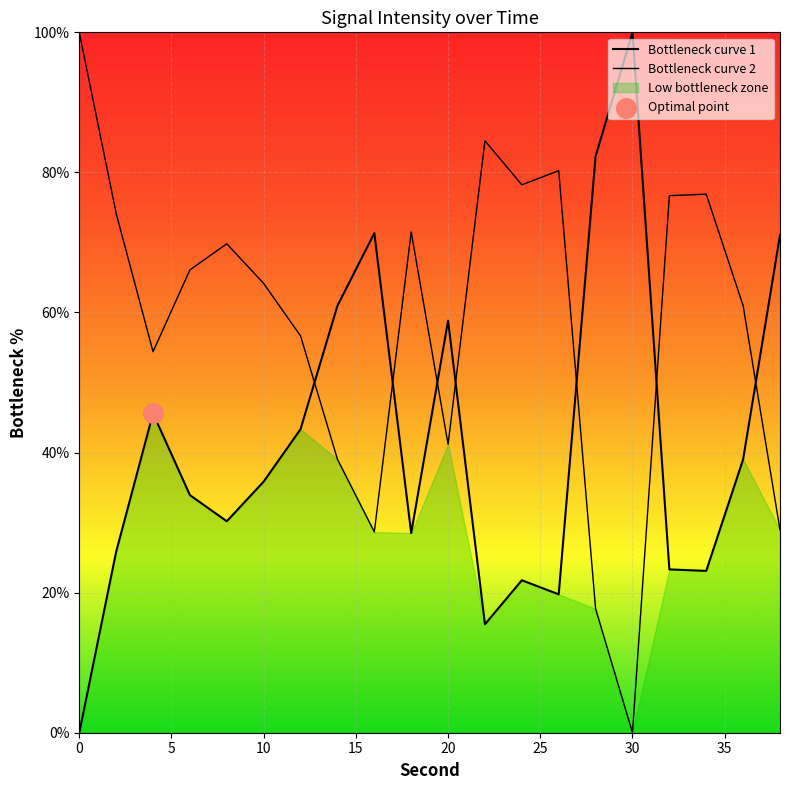

Which series has the largest total across all categories?

Bottleneck curve 2